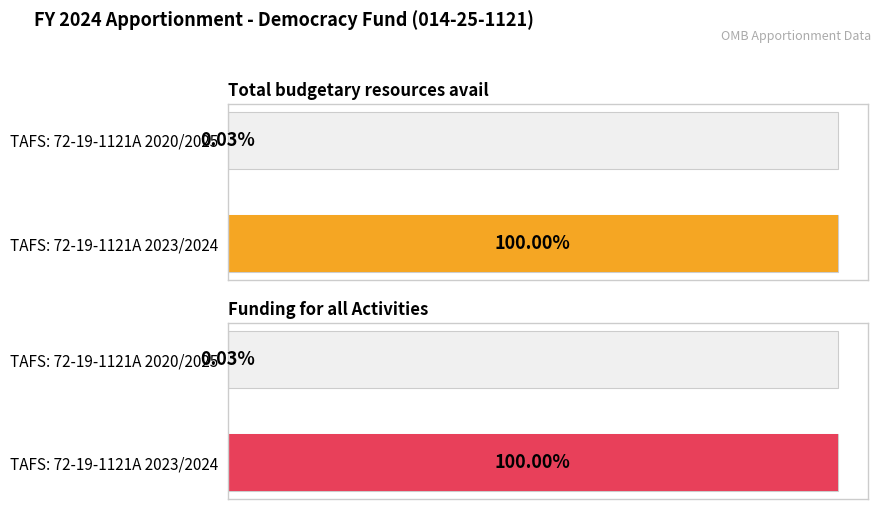

At which label is Total budgetary resources avail closest to 66647853?

TAFS: 72-19-1121A 2020/2025